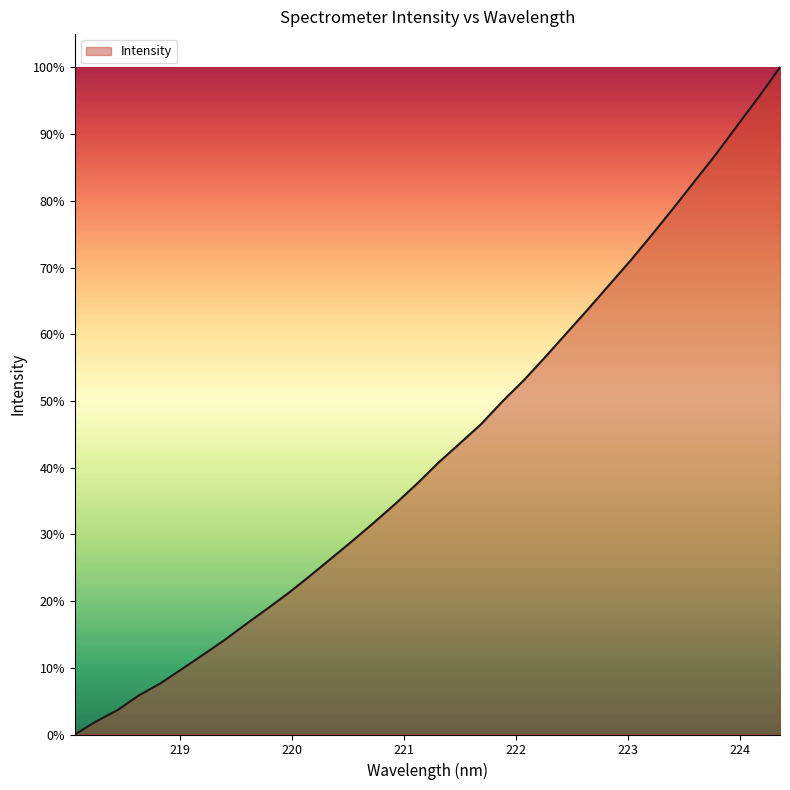

What is the maximum value shown in the chart?

100.0